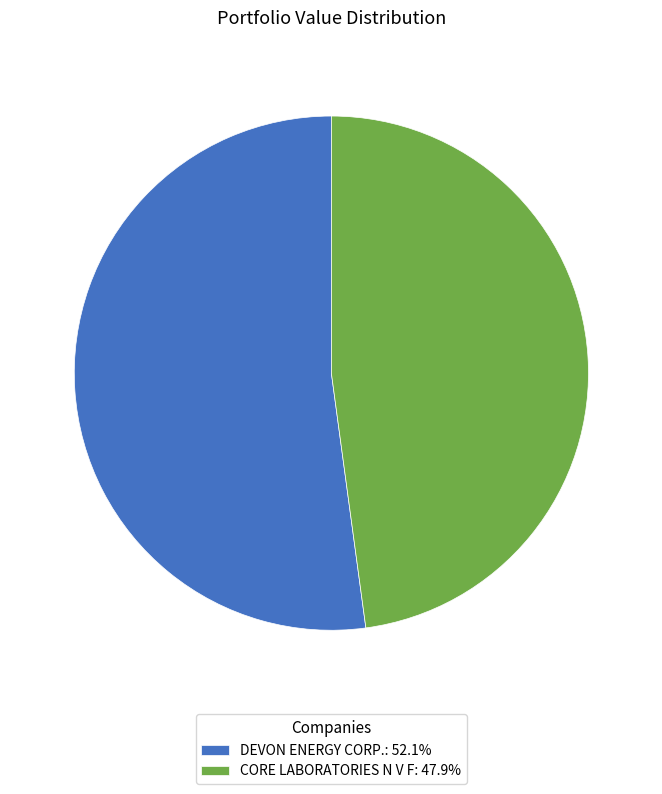

How many segments does this pie chart have?

2